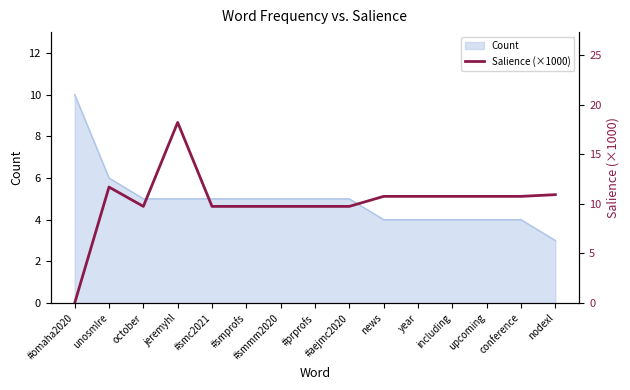

What is the approximate value of Count at october?

5